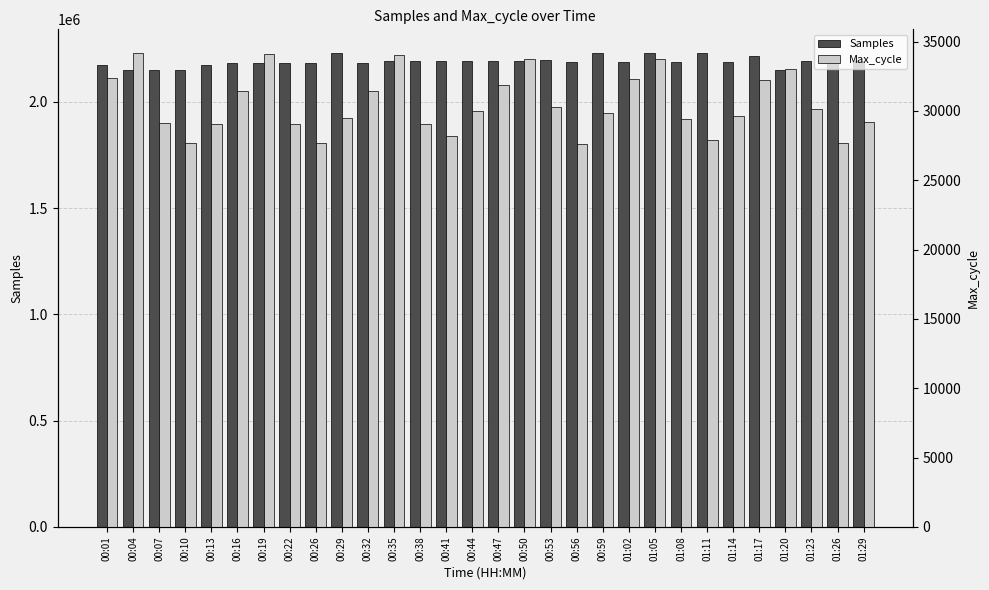

The value of Samples at 01:29 is 3438313. True or false?

False